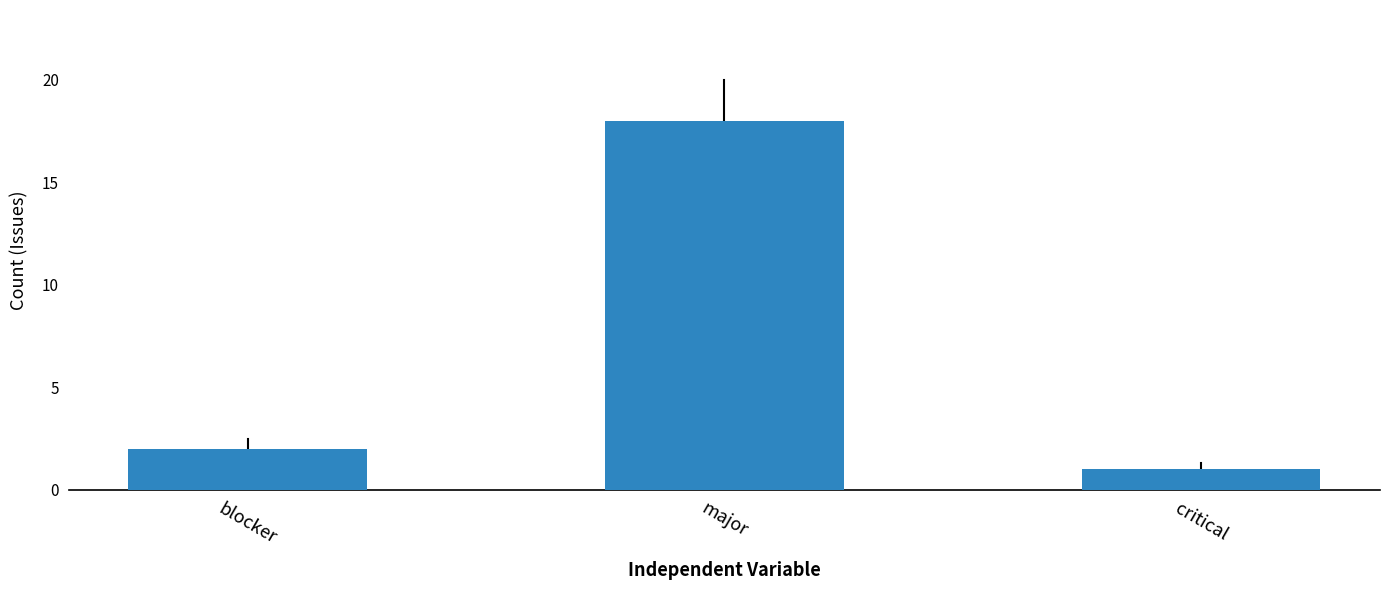

The chart shows a value of 1 at blocker. True or false?

False